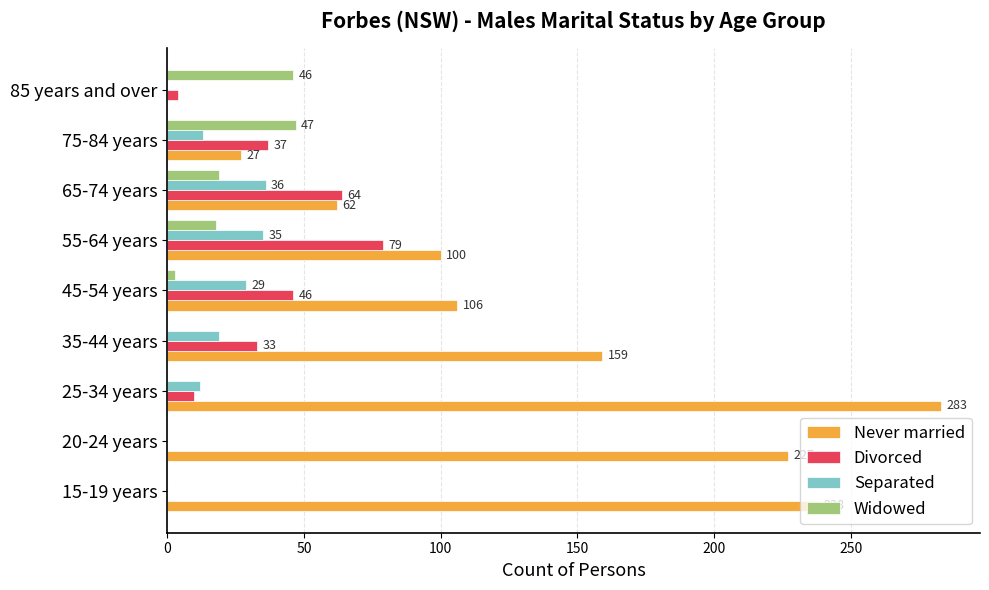

How many positive values does the Divorced series have?

7